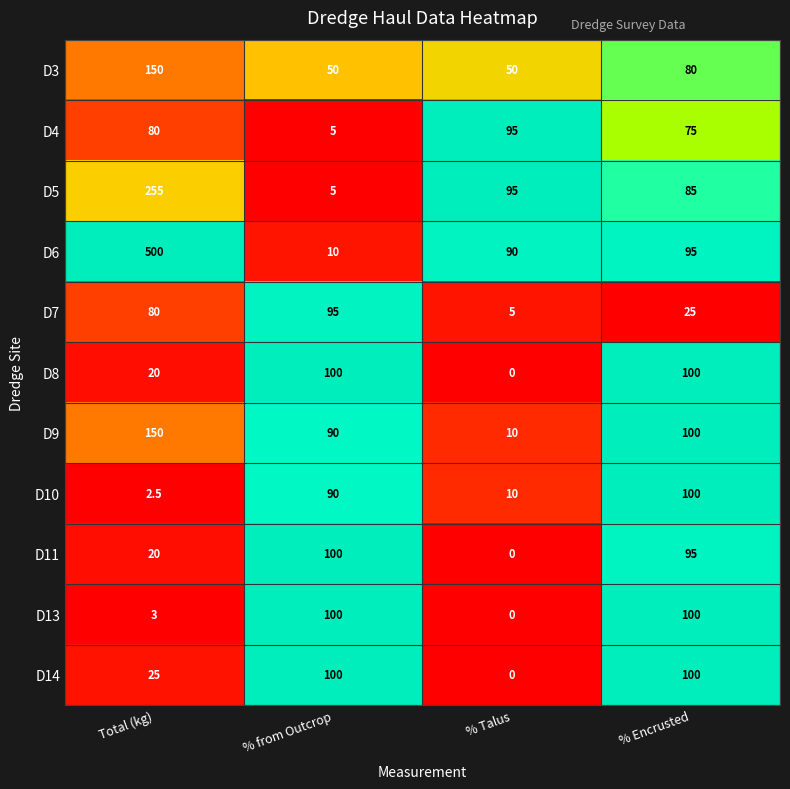

What is the total value across all series at Total (kg)?

1285.5